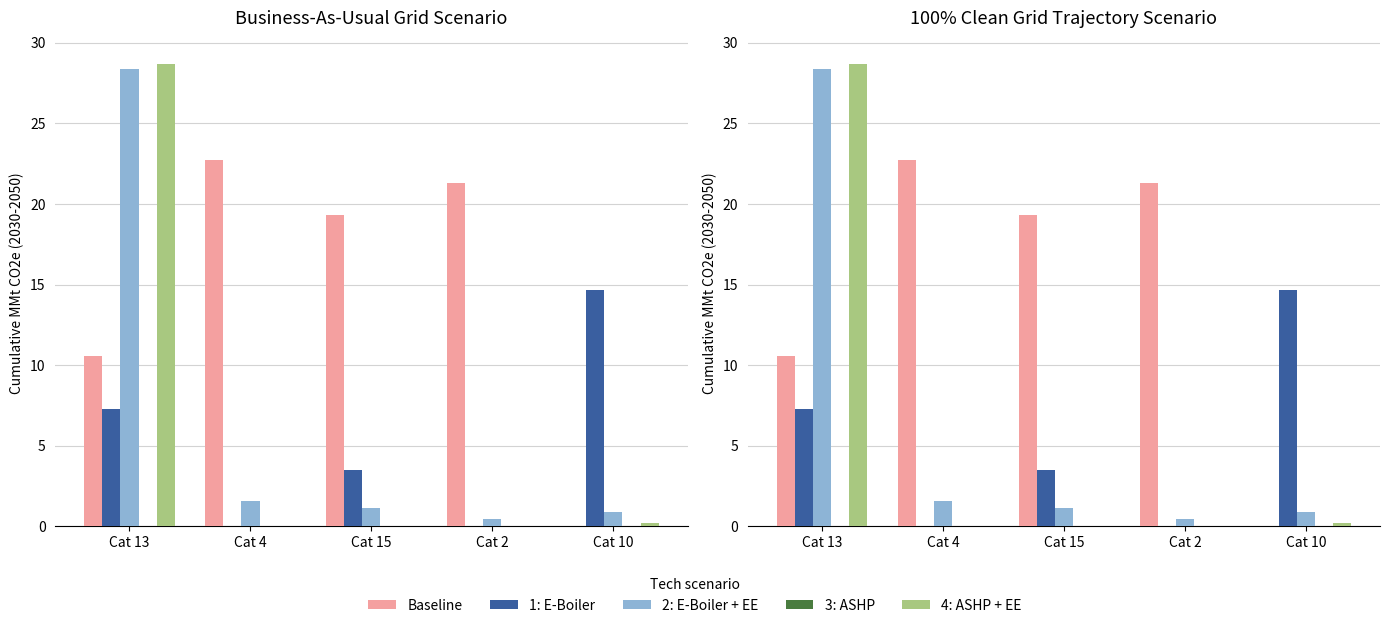

List the series in order of their peak value, highest first.

4: ASHP + EE, 2: E-Boiler + EE, Baseline, 1: E-Boiler, 3: ASHP